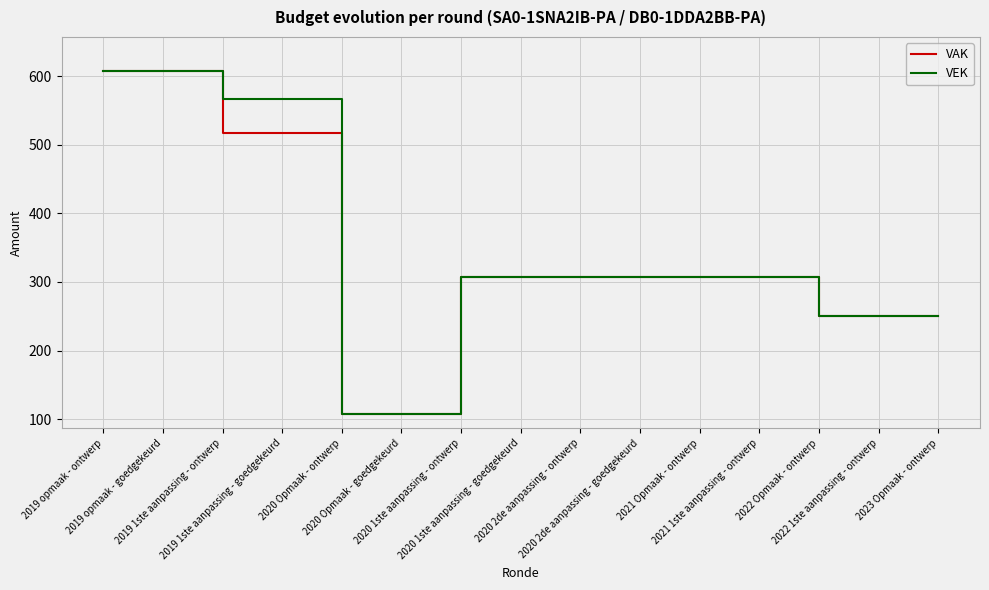

What is the minimum value for VEK?

107